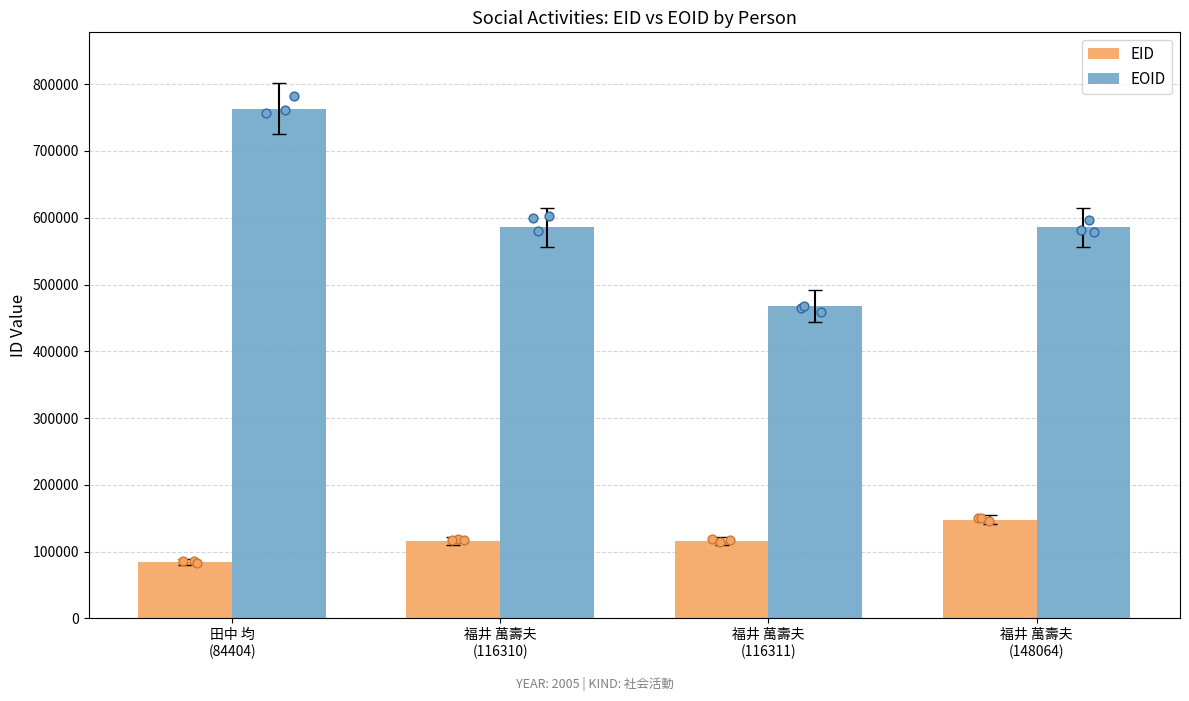

Which series reaches the maximum Y coordinate?

EOID